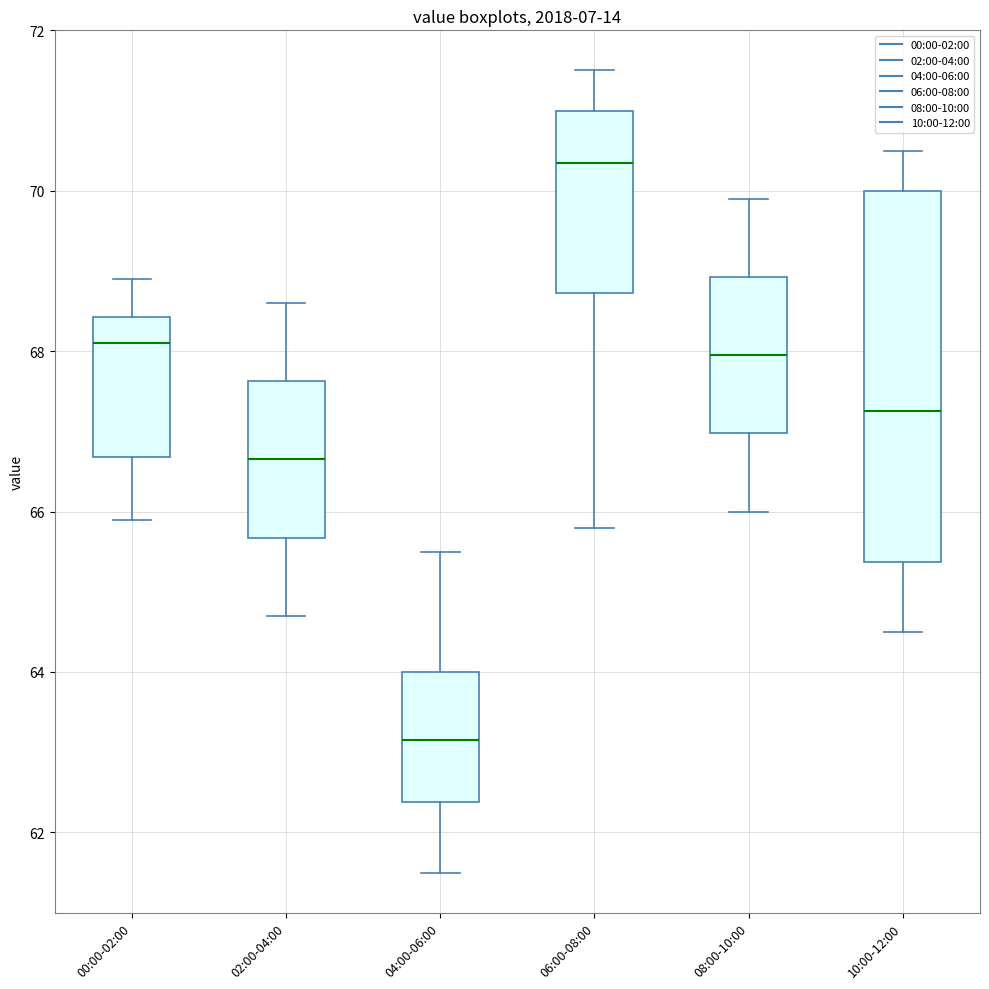

Where does the upper whisker of the box for 04:00-06:00 end on the y-axis? The values are not printed on the chart, so give them approximately, as read against the axis.

65.6